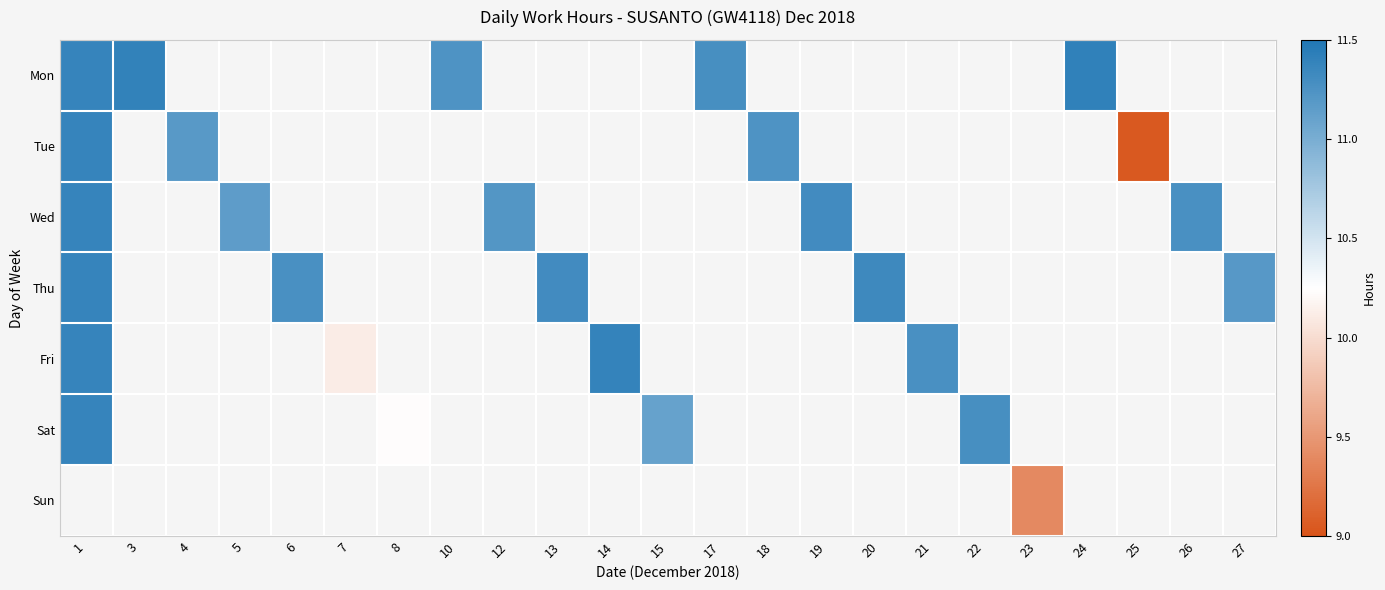

At 15, list the series in order from smallest to largest.

Mon, Tue, Wed, Thu, Fri, Sat, Sun